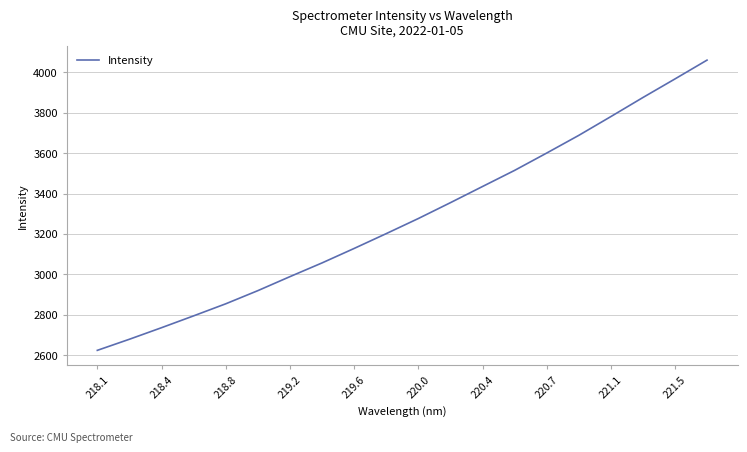

How many lines are shown in the chart?

1